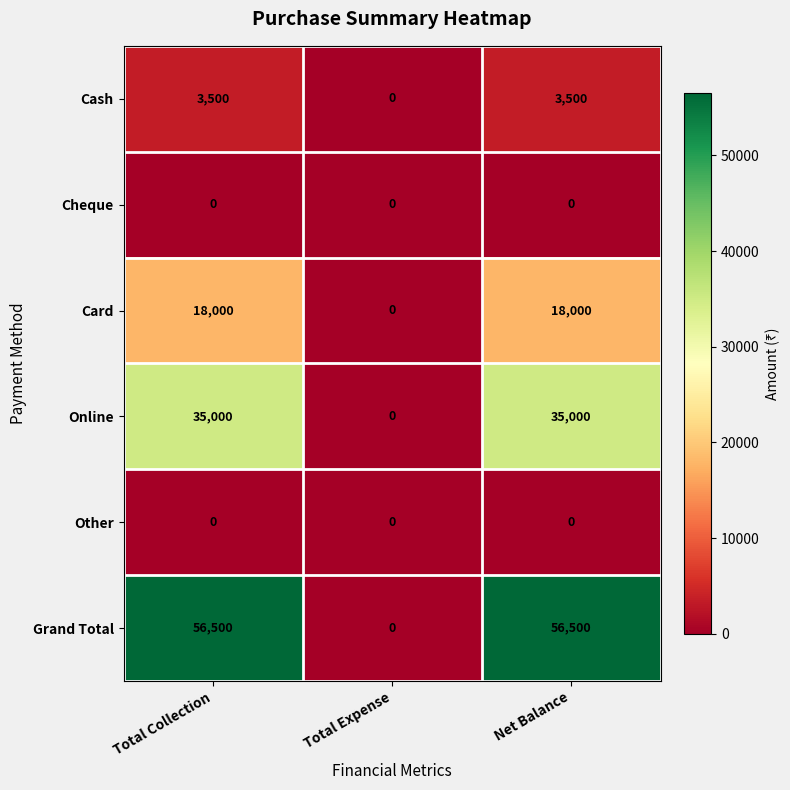

What is the sum of the Card values at Net Balance and Total Expense?

18000